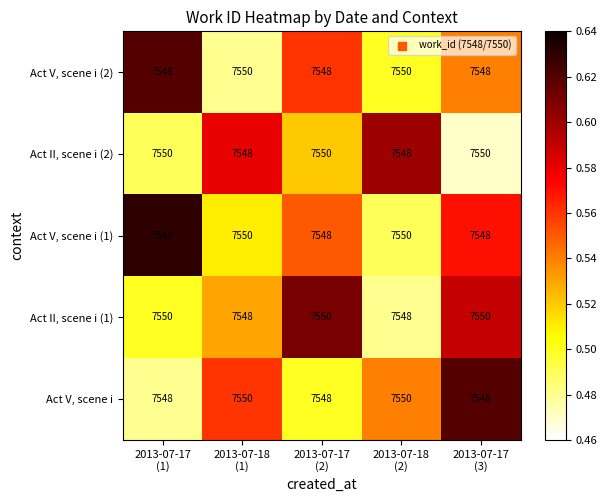

How many Act V, scene i (2) values are between 7548 and 7550?

5